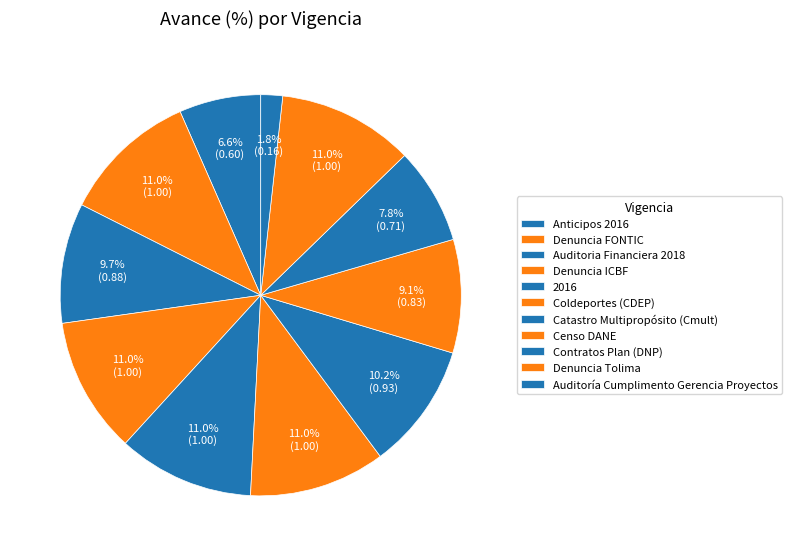

Count the number of slices in the pie.

11